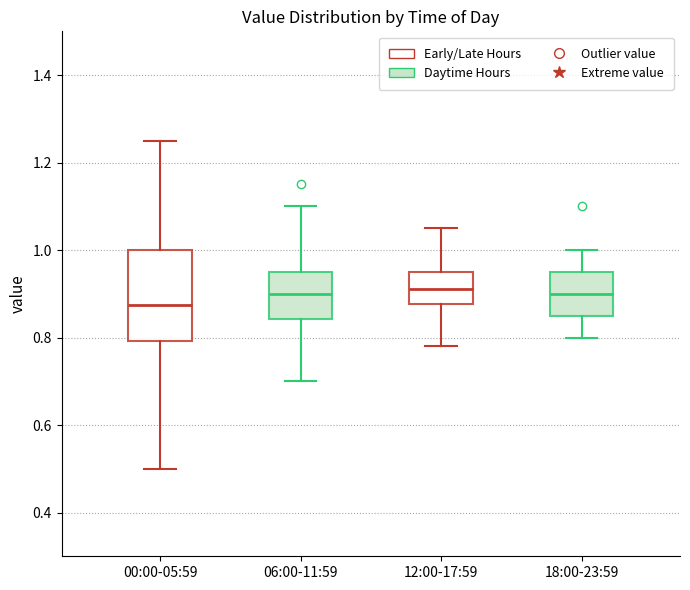

Comparing the boxes themselves (not the whiskers), which one is the tallest?

00:00-05:59